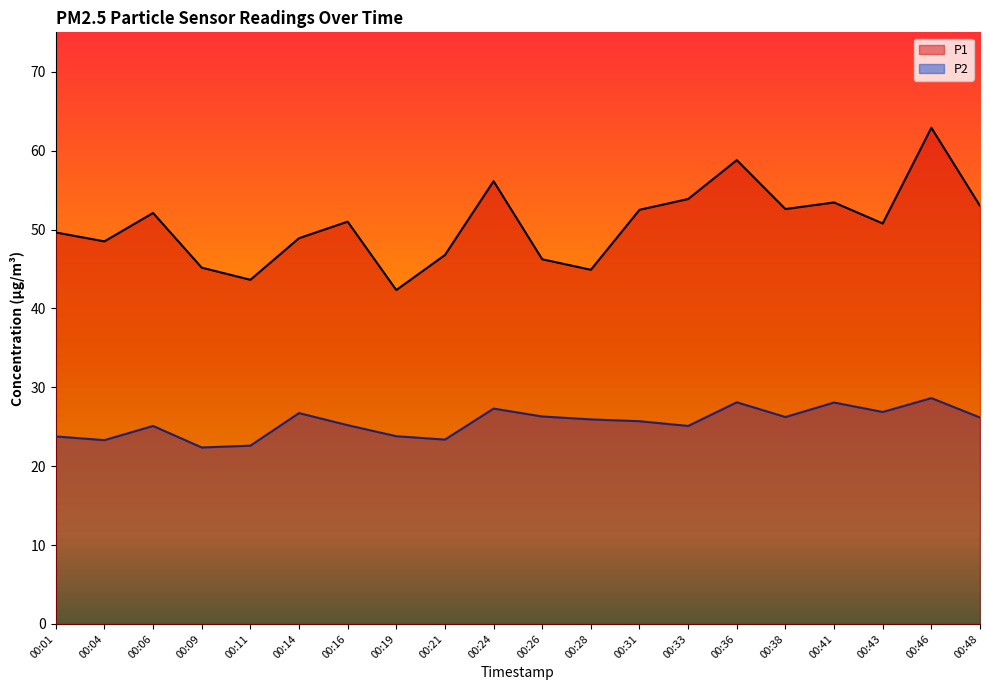

Which series has the largest total across all categories?

P1